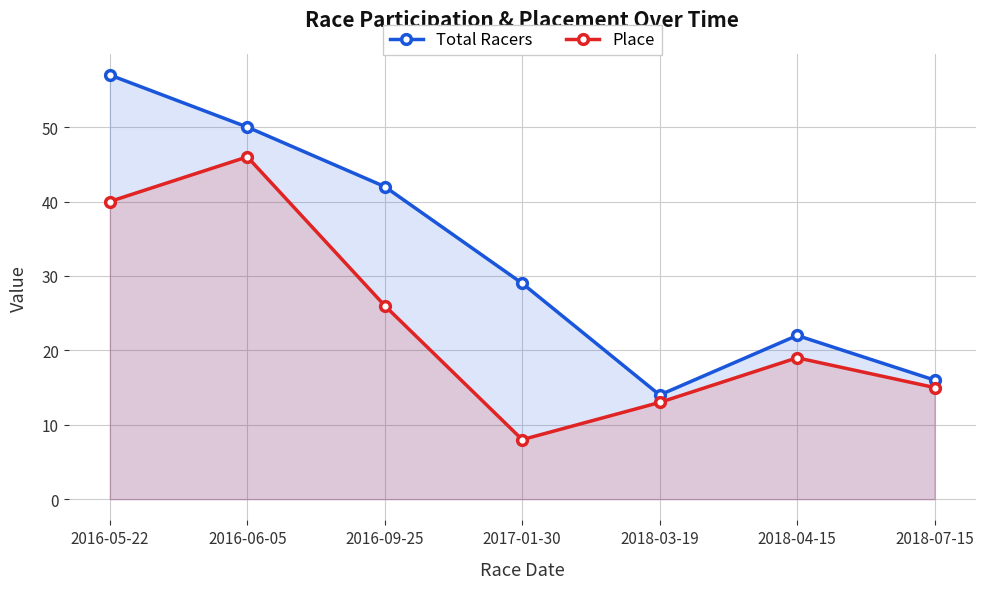

The value of Place at 2018-07-15 is 15. True or false?

True